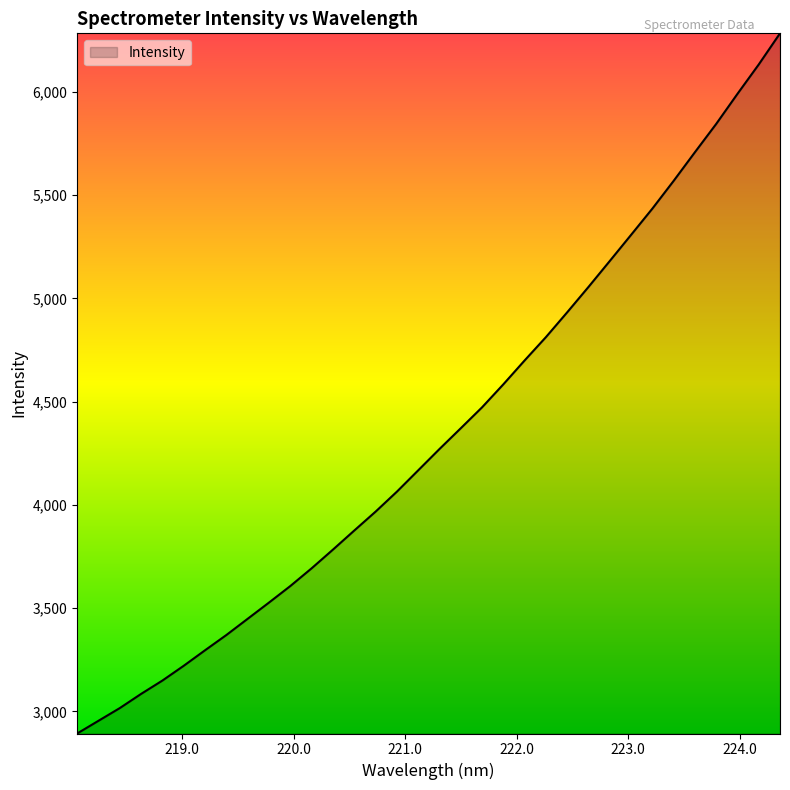

What is the smallest value displayed?

2893.4